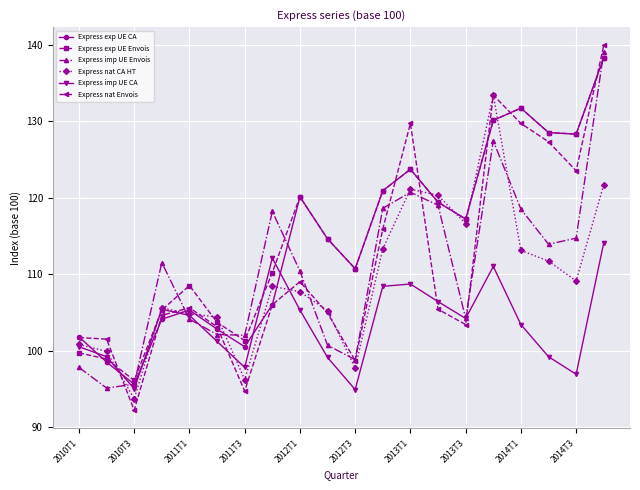

At how many categories does at least one series exceed 124?

6